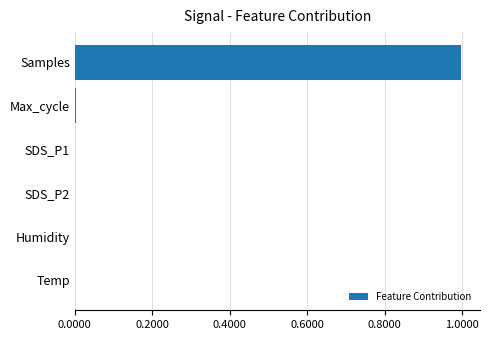

How many distinct data groups are displayed?

1